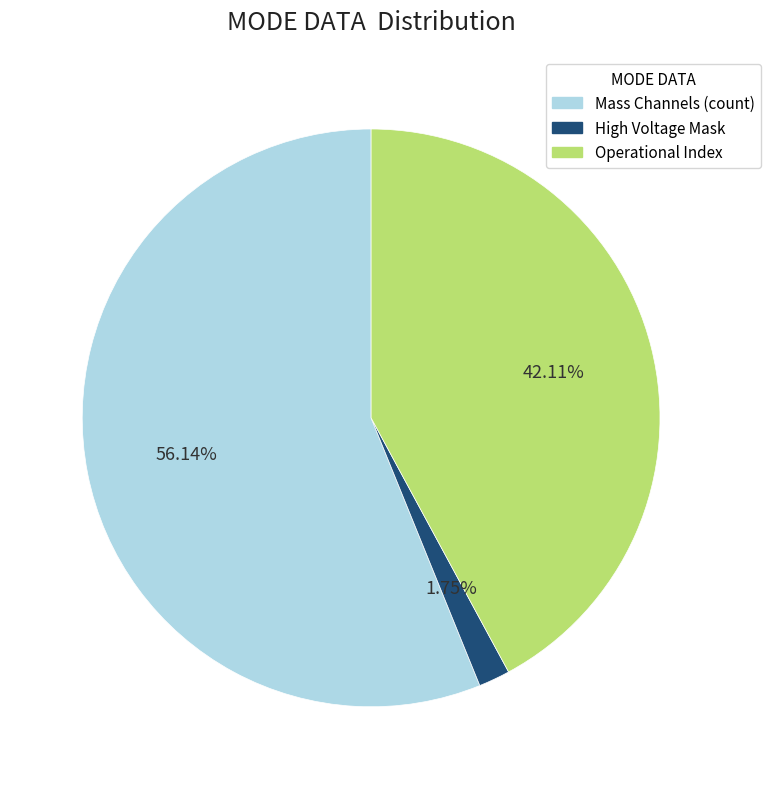

Count the number of slices in the pie.

3